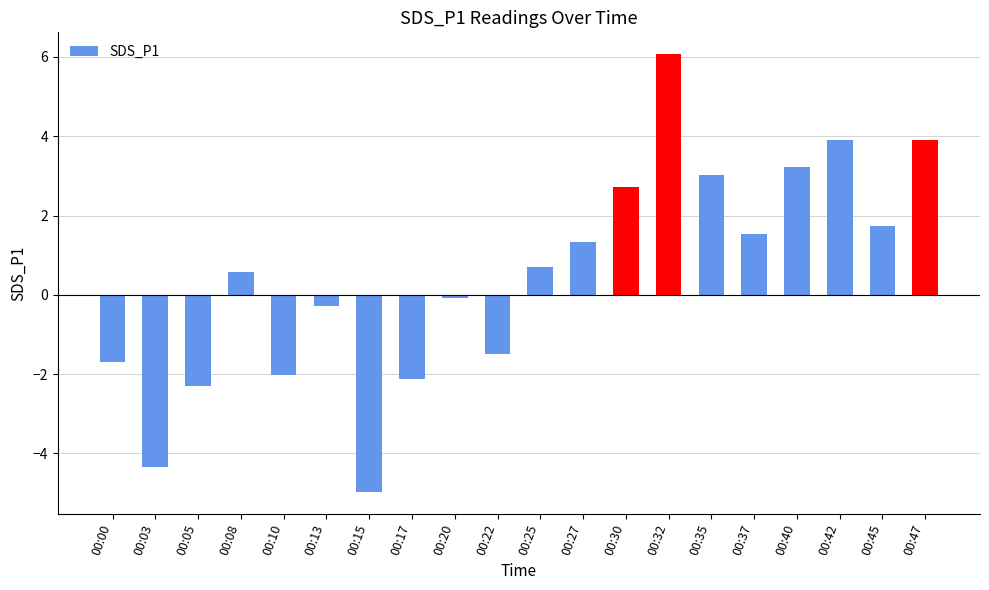

What is the minimum value shown in the chart?

-5.0